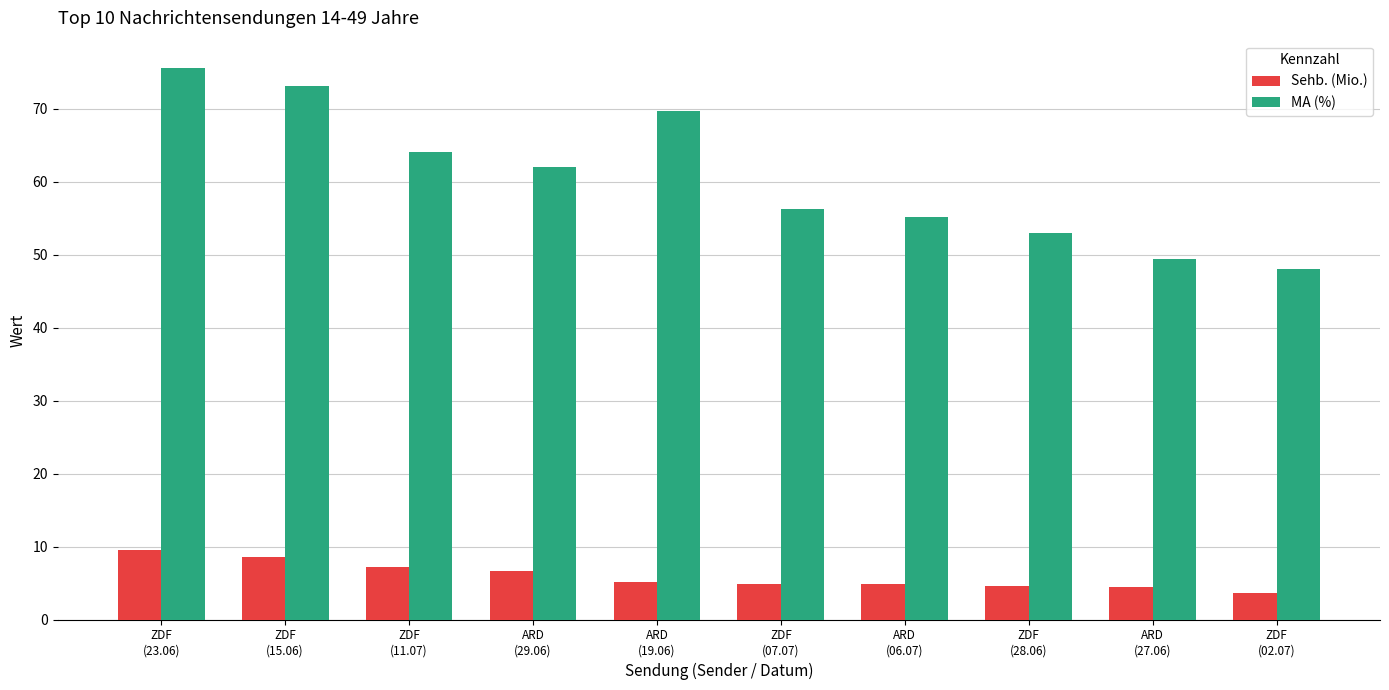

List the series in order of their overall mean, lowest first.

Sehb. (Mio.), MA (%)